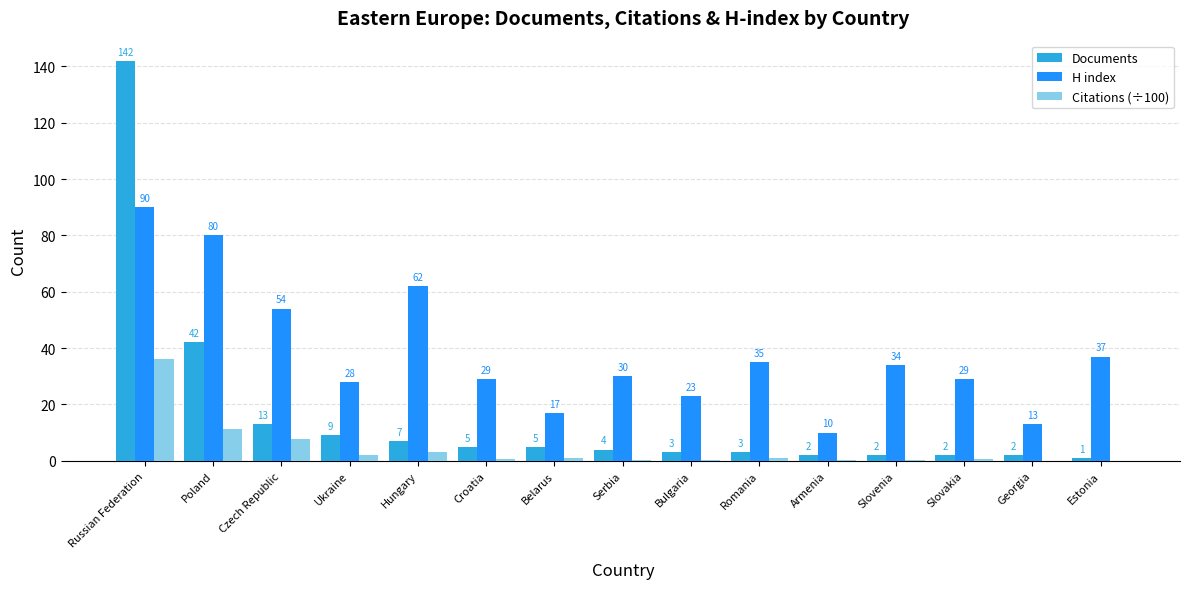

Where is Documents nearest to the value 71?

Poland